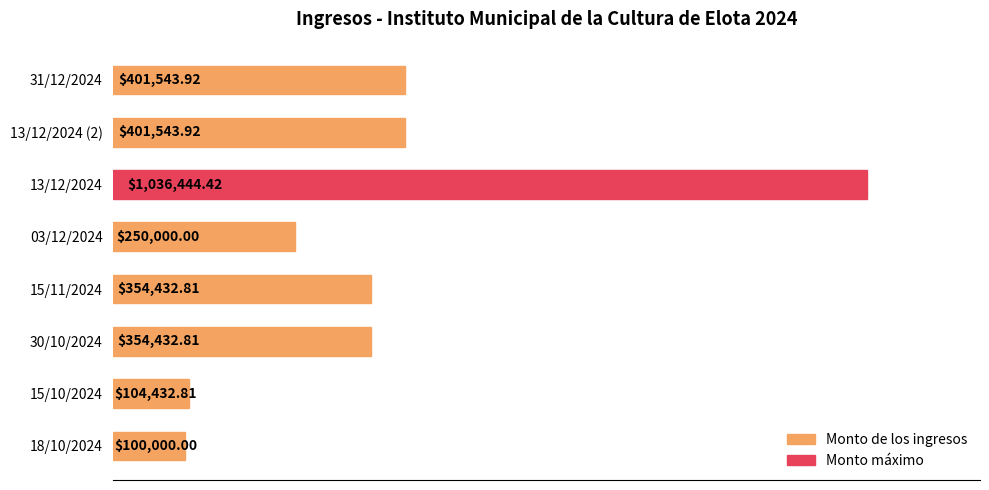

Are the bars horizontal?

Yes